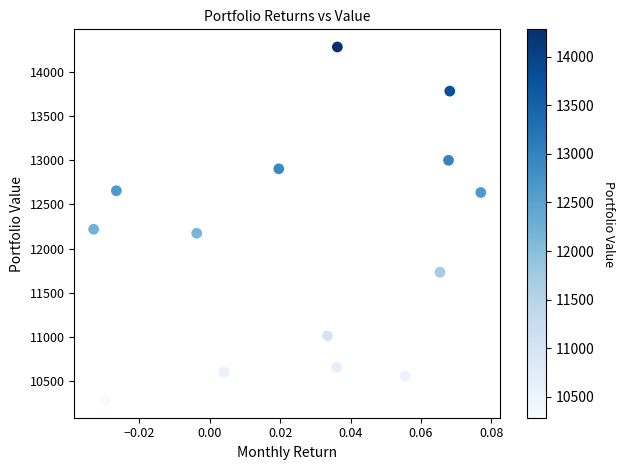

What Y value in the scatter plot is closest to 12283?

12218.3